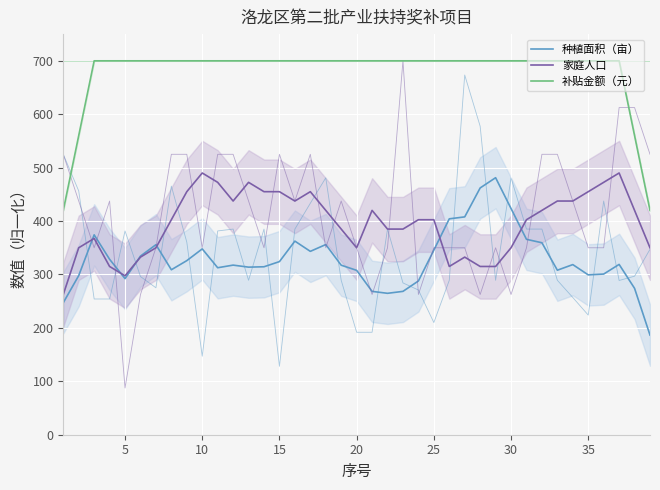

Does the chart display data point markers on the line(s)?

No